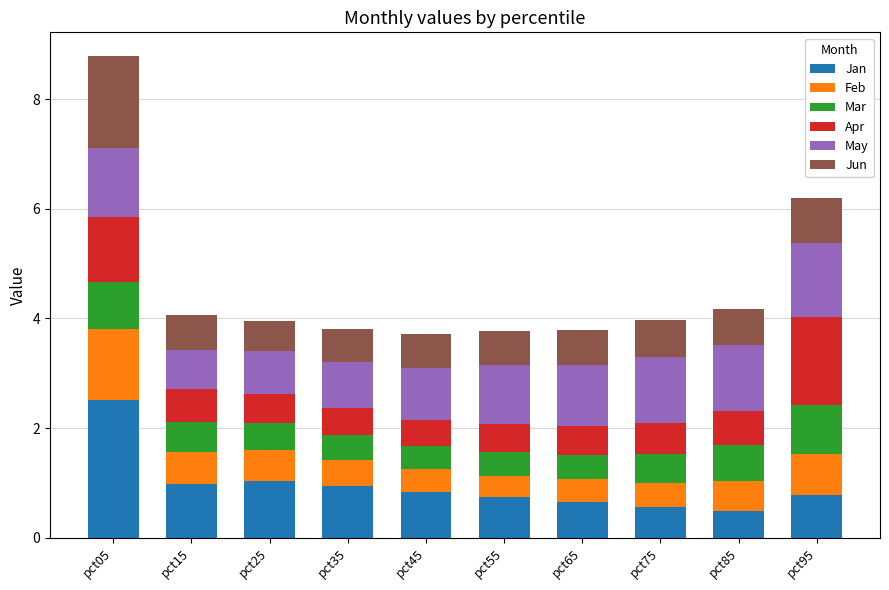

Read the Jan value at pct65.

0.7